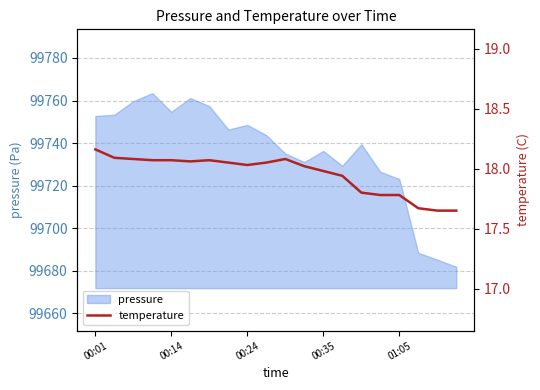

Is it true that pressure equals 99748.6 at 00:24?

True